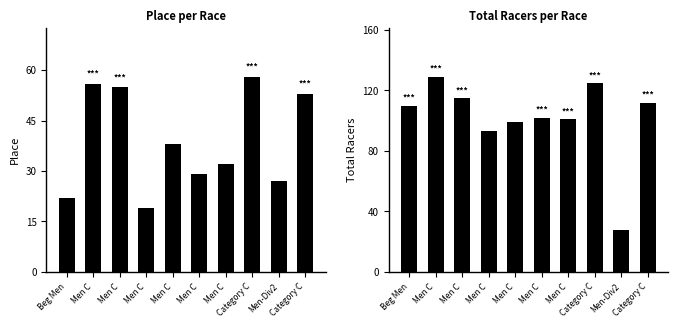

Which series has the largest total across all categories?

Total Racers